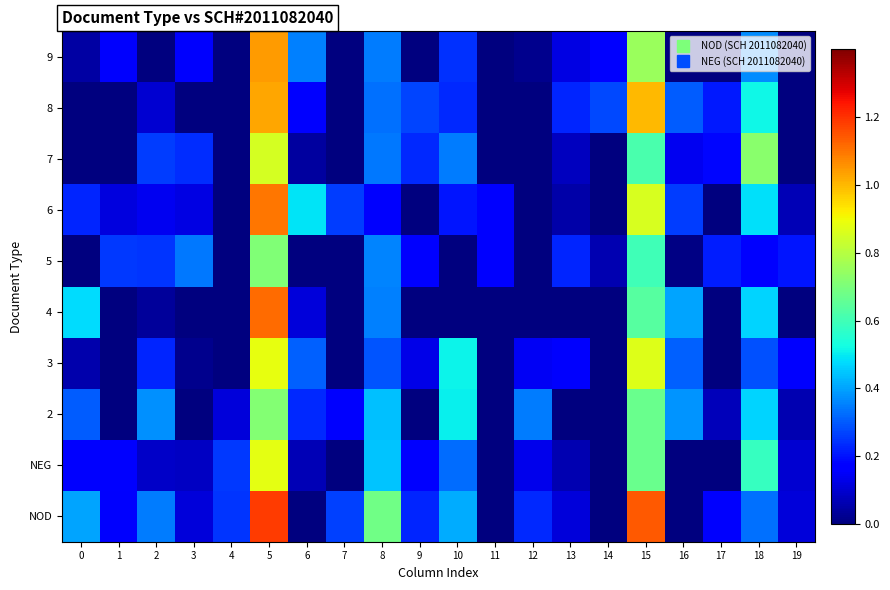

Reading left to right, what are all the values shown in this chart?

NOD: 0=0.4	1=0.2	2=0.3	3=0.1	4=0.2	5=1.2	6=0.0	7=0.3	8=0.7	9=0.2	10=0.4	11=0.0	12=0.2	13=0.1	14=0.0	15=1.1	16=0.0	17=0.2	18=0.3	19=0.1
NEG: 0=0.2	1=0.2	2=0.1	3=0.1	4=0.3	5=0.9	6=0.1	7=0.0	8=0.4	9=0.2	10=0.3	11=0.0	12=0.1	13=0.1	14=0.0	15=0.7	16=0.0	17=0.0	18=0.6	19=0.1
2: 0=0.3	1=0.0	2=0.4	3=0.0	4=0.1	5=0.7	6=0.2	7=0.2	8=0.4	9=0.0	10=0.5	11=0.0	12=0.3	13=0.0	14=0.0	15=0.7	16=0.4	17=0.1	18=0.5	19=0.1
3: 0=0.1	1=0.0	2=0.2	3=0.0	4=0.0	5=0.9	6=0.3	7=0.0	8=0.3	9=0.1	10=0.5	11=0.0	12=0.1	13=0.2	14=0.0	15=0.9	16=0.3	17=0.0	18=0.3	19=0.2
4: 0=0.5	1=0.0	2=0.0	3=0.0	4=0.0	5=1.1	6=0.1	7=0.0	8=0.4	9=0.0	10=0.0	11=0.0	12=0.0	13=0.0	14=0.0	15=0.6	16=0.4	17=0.0	18=0.5	19=0.0
5: 0=0.0	1=0.3	2=0.3	3=0.3	4=0.0	5=0.7	6=0.0	7=0.0	8=0.4	9=0.2	10=0.0	11=0.2	12=0.0	13=0.2	14=0.1	15=0.6	16=0.0	17=0.2	18=0.2	19=0.2
6: 0=0.2	1=0.1	2=0.1	3=0.1	4=0.0	5=1.1	6=0.5	7=0.3	8=0.2	9=0.0	10=0.2	11=0.2	12=0.0	13=0.1	14=0.0	15=0.9	16=0.3	17=0.0	18=0.5	19=0.1
7: 0=0.0	1=0.0	2=0.3	3=0.2	4=0.0	5=0.8	6=0.0	7=0.0	8=0.3	9=0.2	10=0.3	11=0.0	12=0.0	13=0.1	14=0.0	15=0.6	16=0.1	17=0.2	18=0.7	19=0.0
8: 0=0.0	1=0.0	2=0.1	3=0.0	4=0.0	5=1.0	6=0.2	7=0.0	8=0.3	9=0.3	10=0.2	11=0.0	12=0.0	13=0.2	14=0.3	15=1.0	16=0.3	17=0.2	18=0.5	19=0.0
9: 0=0.0	1=0.2	2=0.0	3=0.2	4=0.0	5=1.0	6=0.4	7=0.0	8=0.3	9=0.0	10=0.2	11=0.0	12=0.0	13=0.1	14=0.2	15=0.7	16=0.0	17=0.0	18=0.4	19=0.0